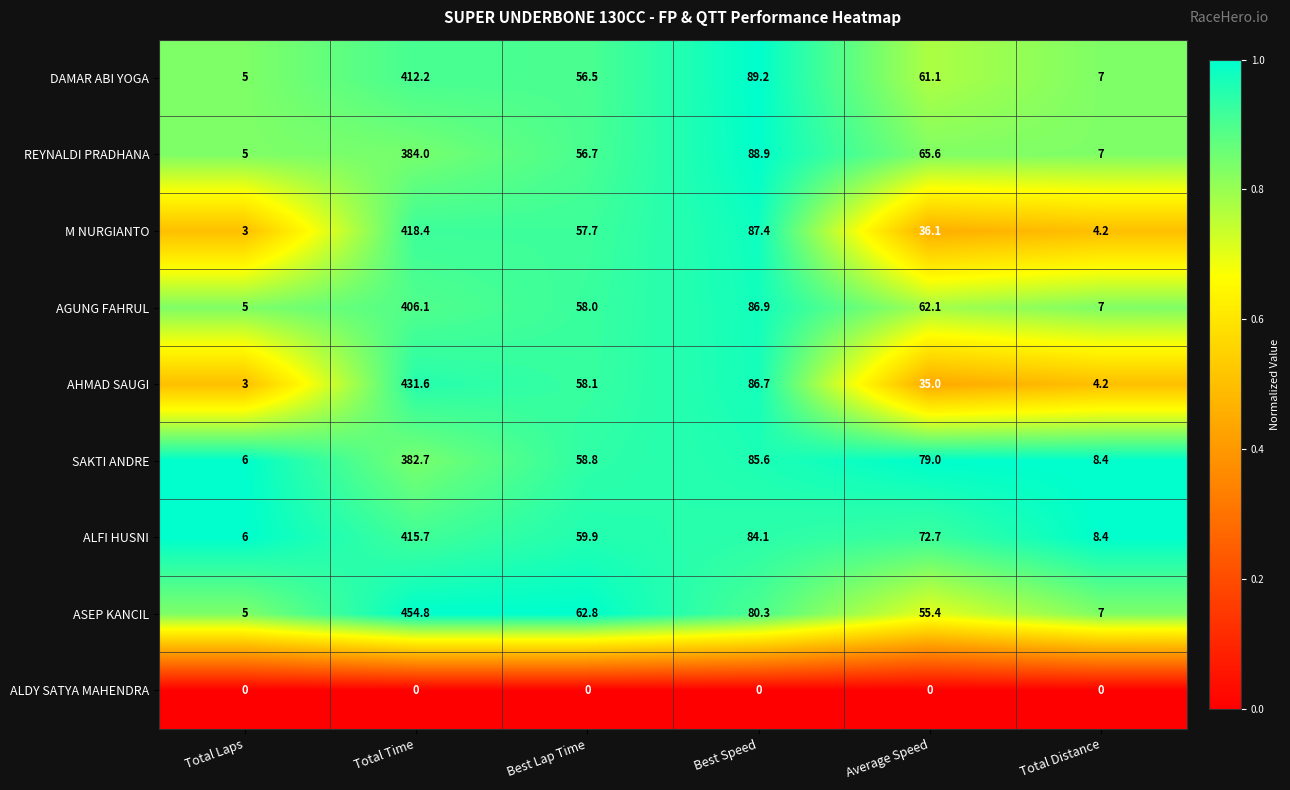

Which series changed the most between Best Lap Time and Best Speed?

DAMAR ABI YOGA